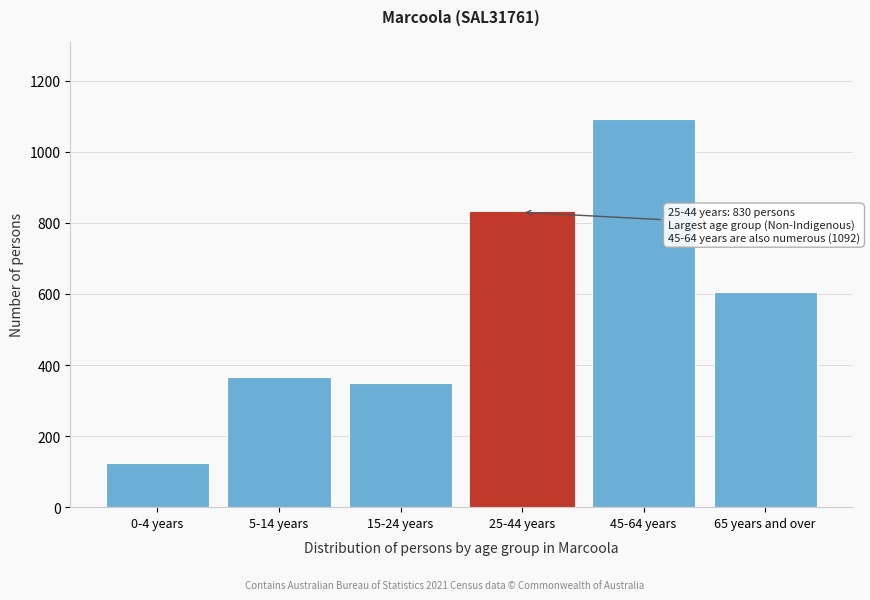

Reading left to right, extract all data points from this chart.

0-4 years=125	5-14 years=365	15-24 years=349	25-44 years=830	45-64 years=1092	65 years and over=605